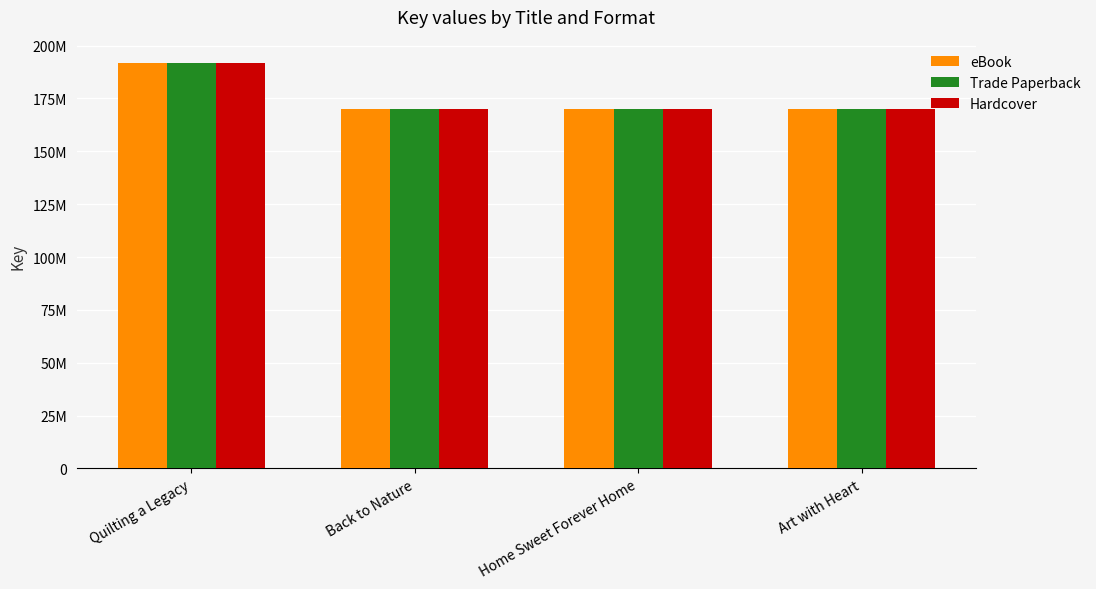

Is it true that eBook equals 226443915 at Art with Heart?

False